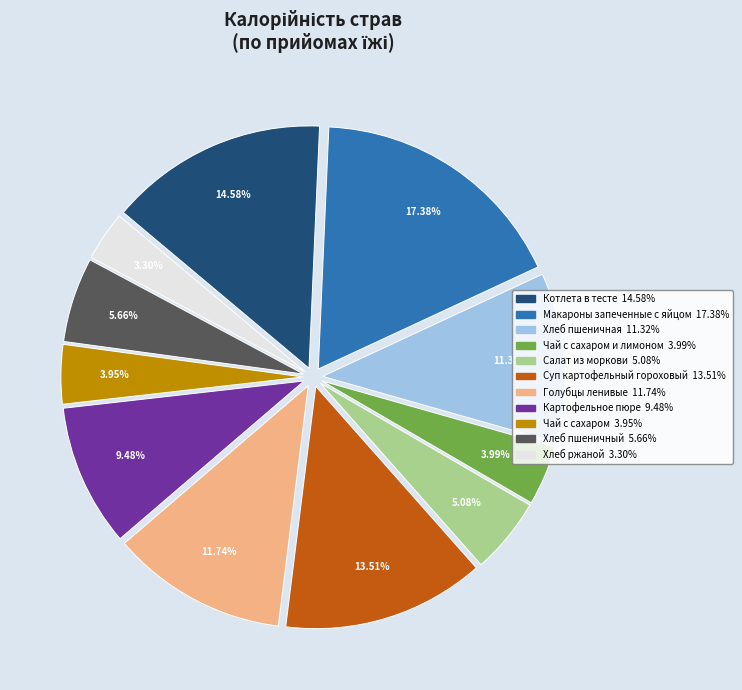

Does any single category account for the majority?

No